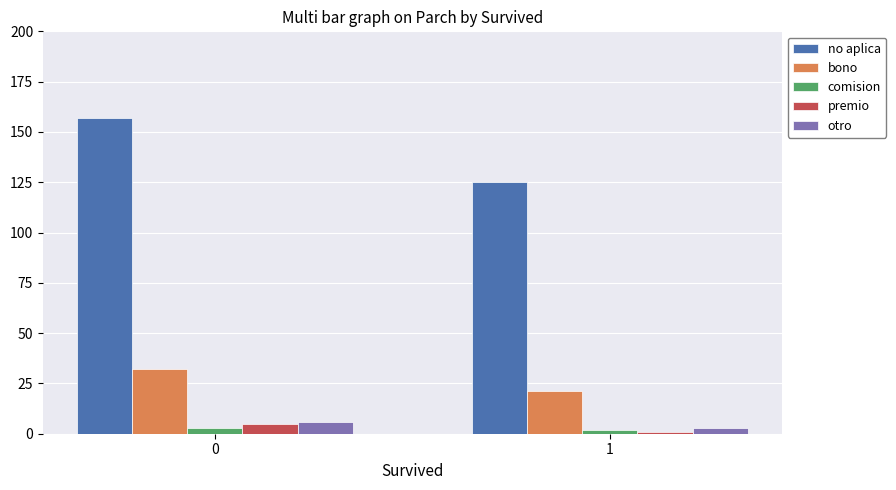

Rank the categories by no aplica value from lowest to highest.

1, 0